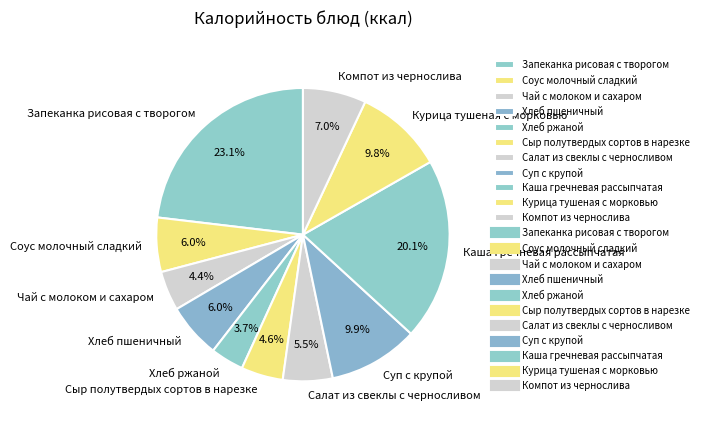

What is the ratio of the value at Суп с крупой to the value at Хлеб ржаной?

2.7